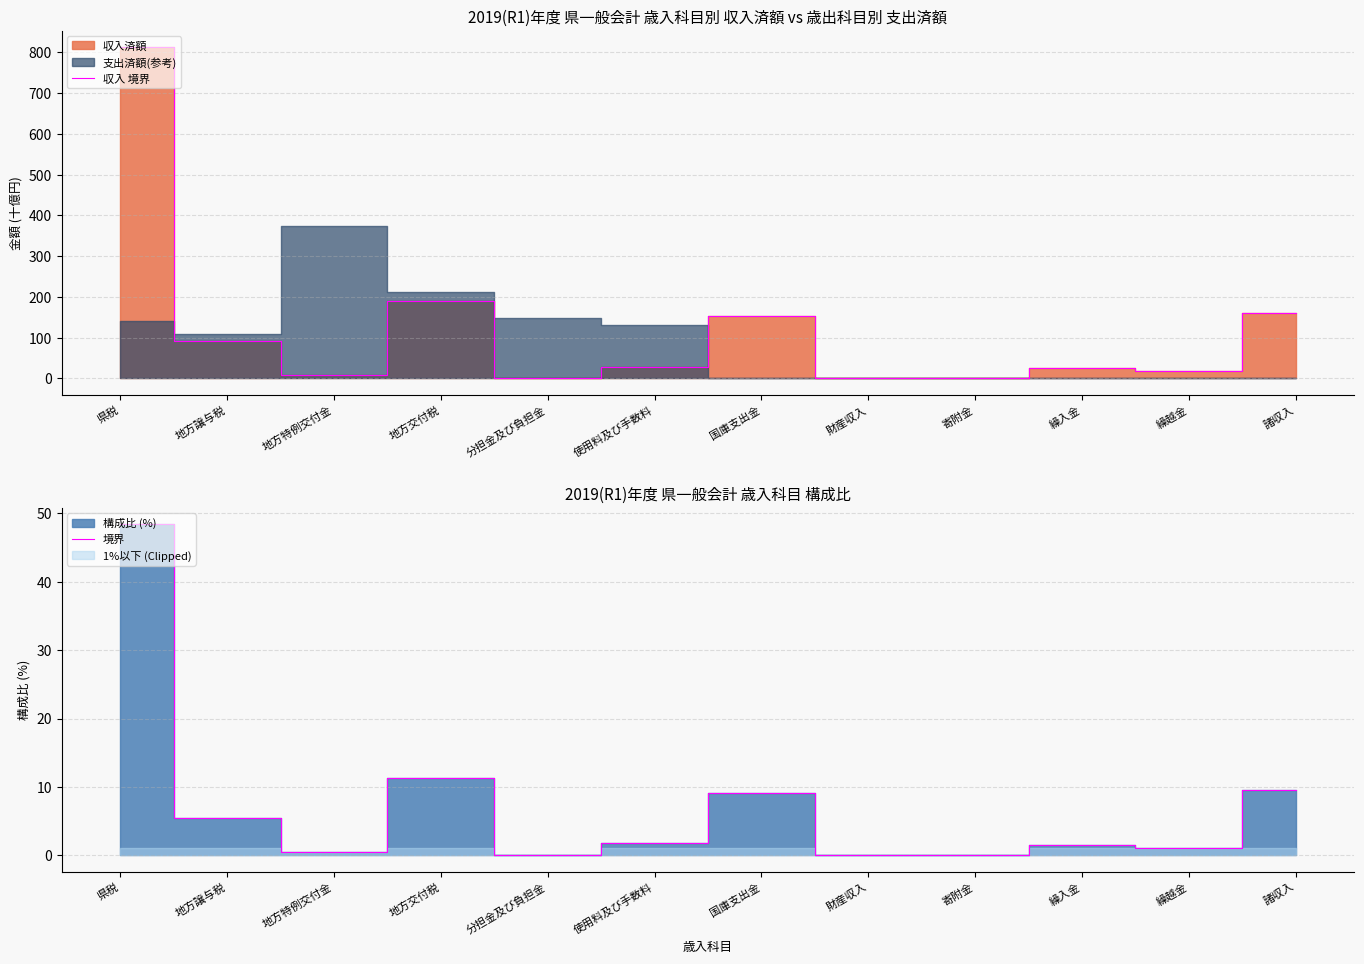

What is the difference between the 収入 境界 values at 寄附金 and 諸収入?

160.2